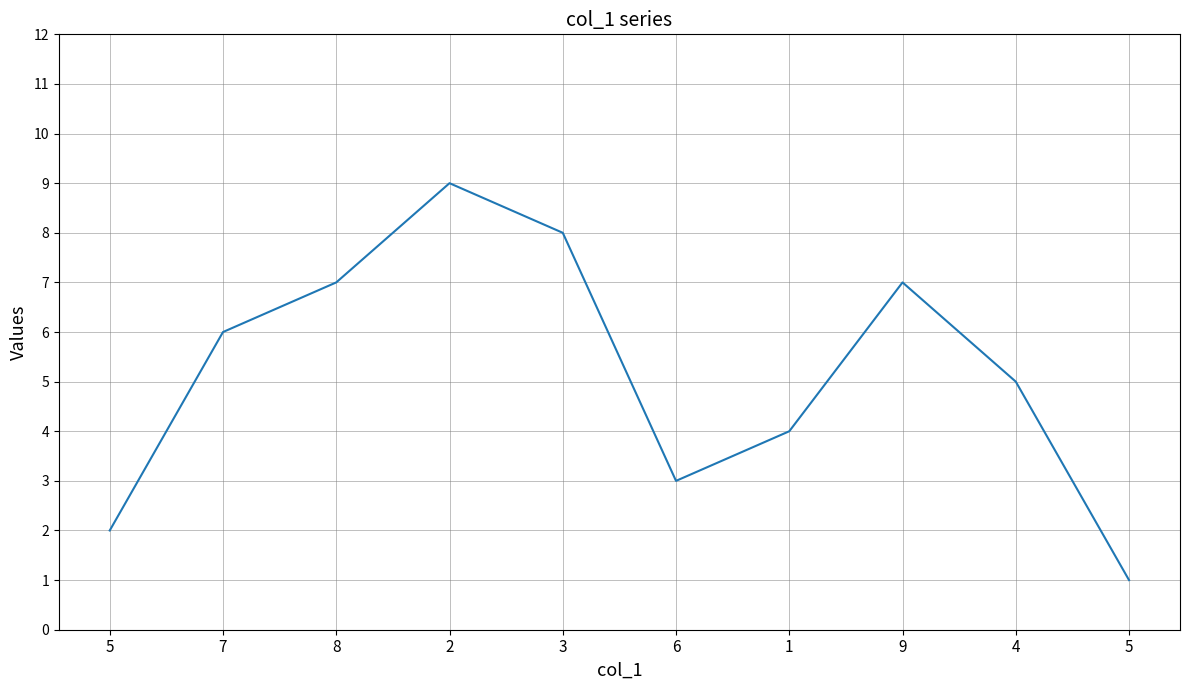

Does the chart display data point markers on the line(s)?

No